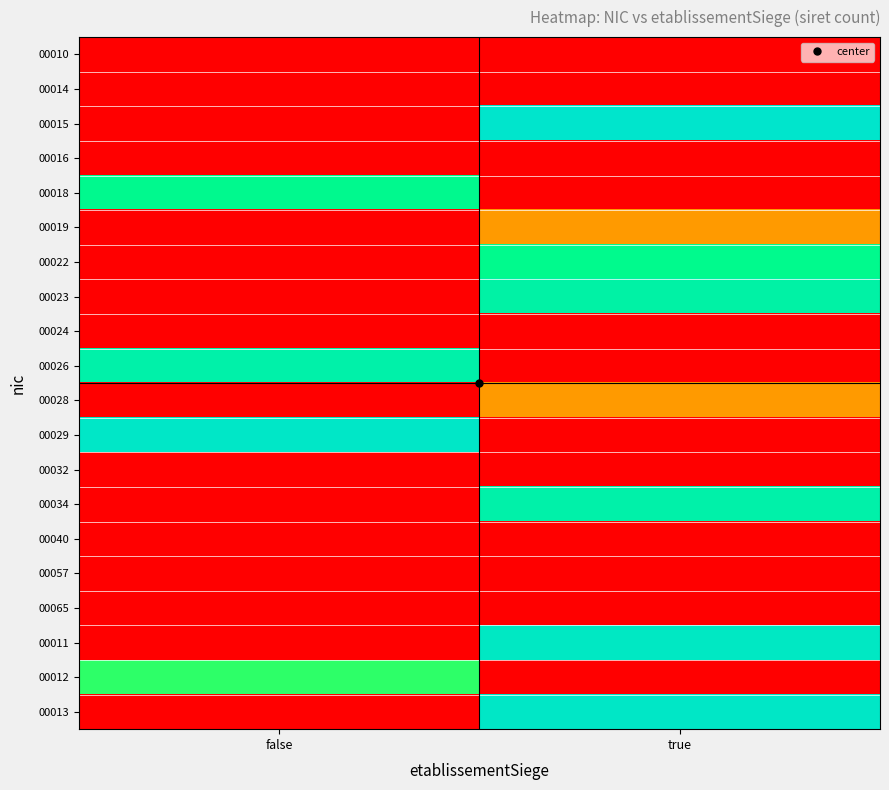

Reading left to right, transcribe all the data shown in this chart.

00010: false=0.0	true=0.0
00014: false=0.0	true=0.0
00015: false=0.0	true=1.0
00016: false=0.0	true=0.0
00018: false=0.8	true=0.0
00019: false=0.0	true=0.3
00022: false=0.0	true=0.8
00023: false=0.0	true=0.9
00024: false=0.0	true=0.0
00026: false=0.9	true=0.0
00028: false=0.0	true=0.3
00029: false=1.0	true=0.0
00032: false=0.0	true=0.0
00034: false=0.0	true=0.9
00040: false=0.0	true=0.0
00057: false=0.0	true=0.0
00065: false=0.0	true=0.0
00011: false=0.0	true=1.0
00012: false=0.7	true=0.0
00013: false=0.0	true=1.0